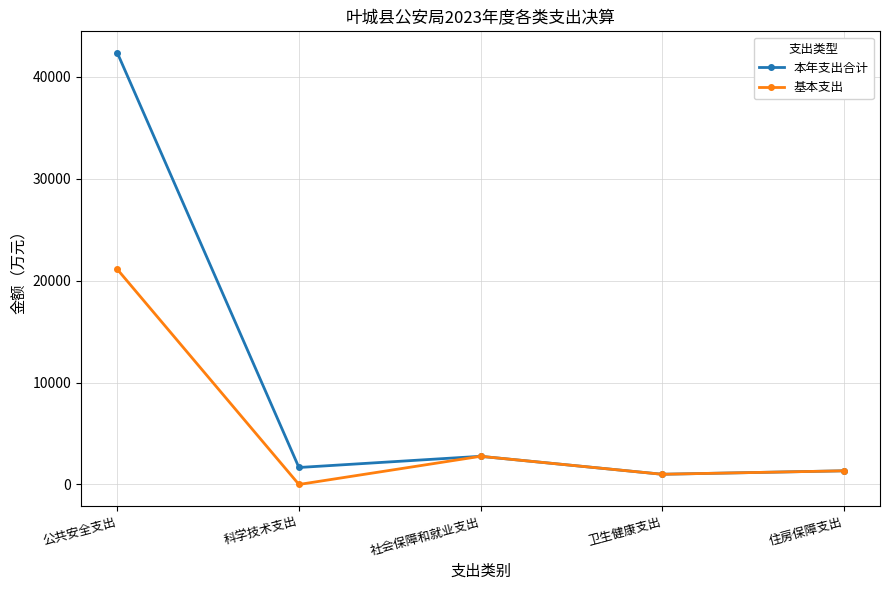

Which series has the widest spread of values?

本年支出合计